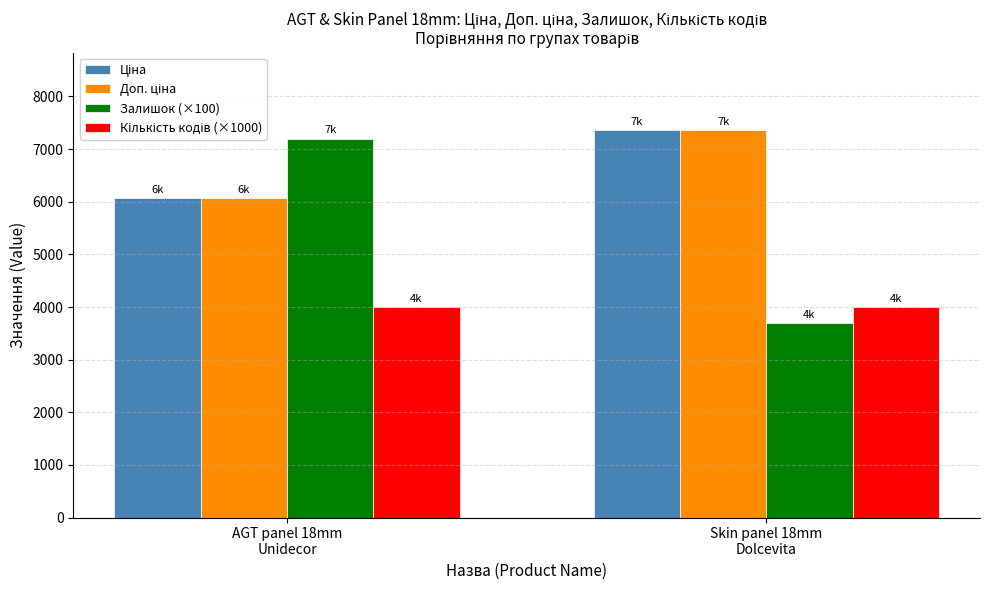

What is the greatest value displayed?

7360.2